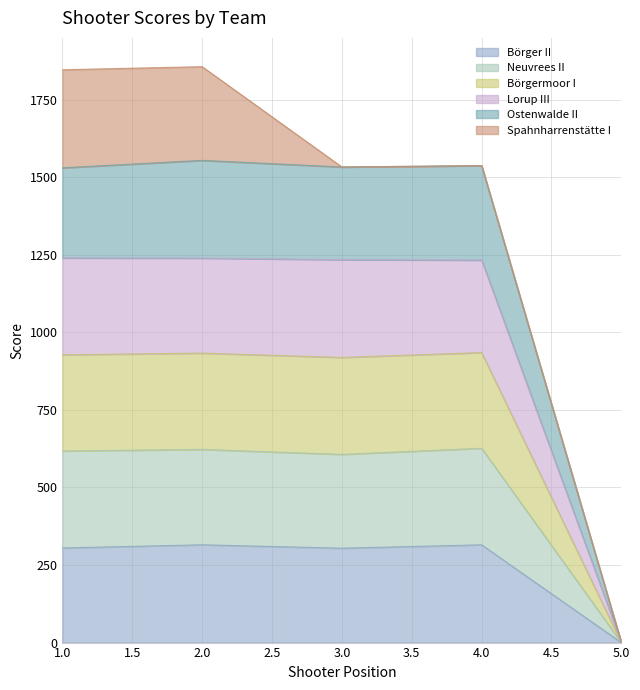

At which category is the sum across all series the highest?

2